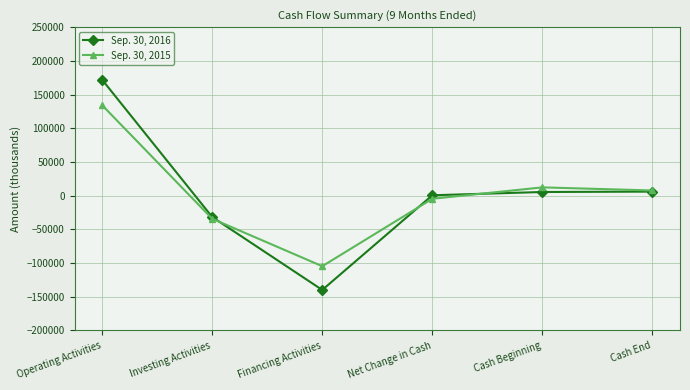

The value of Sep. 30, 2016 at Operating Activities is 55381. True or false?

False